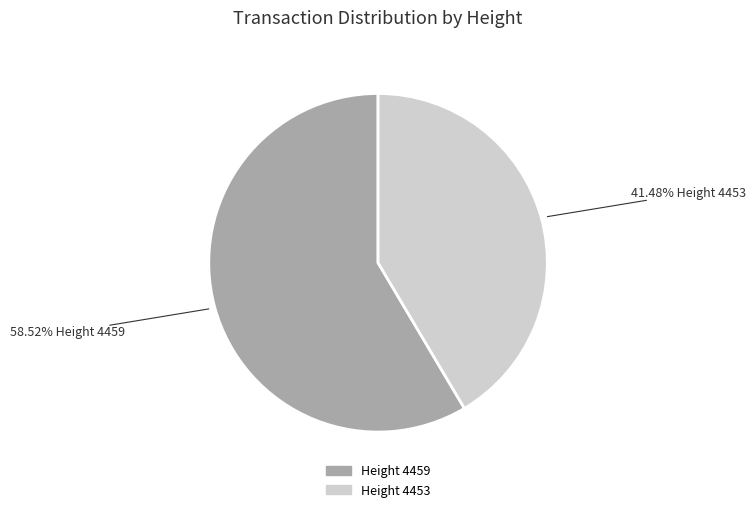

Does any single category account for the majority?

Yes